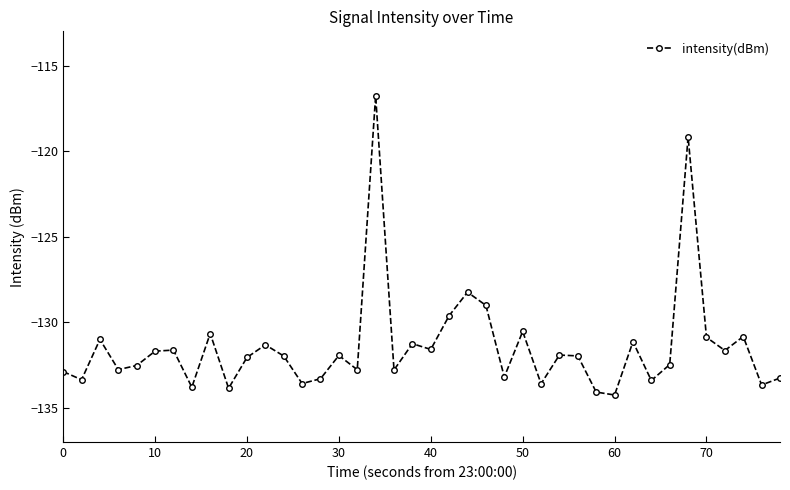

What is the minimum value shown in the chart?

-134.3